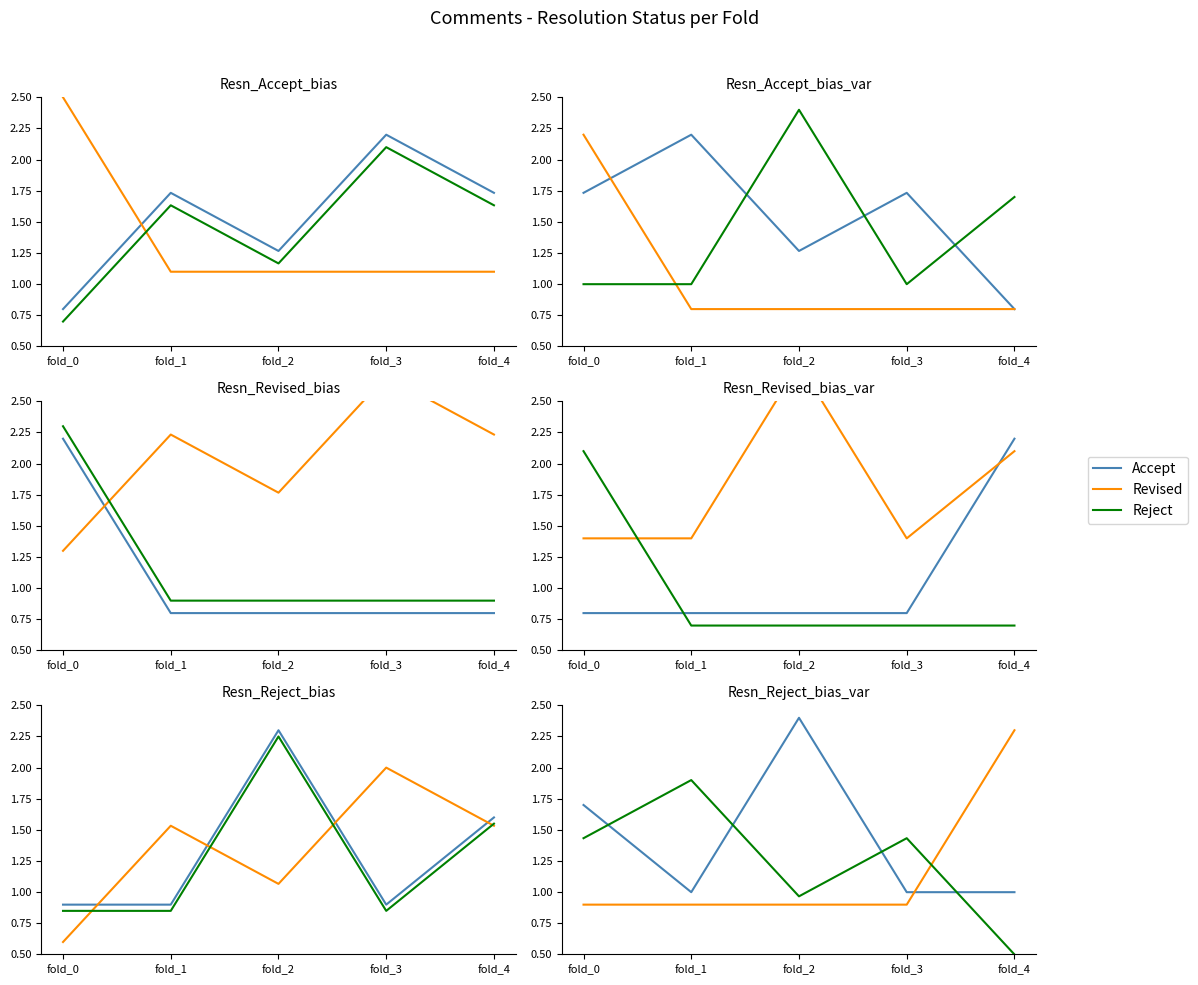

True or false: Reject and Accept cross at least once.

True